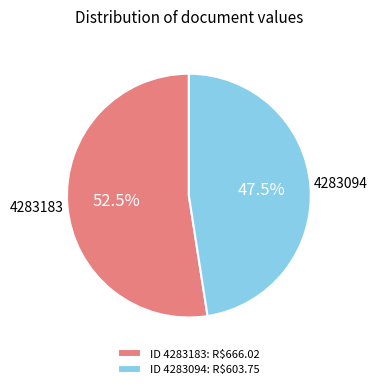

What percentage is NOT represented by ID 4283183: R$666.02?

47.5%